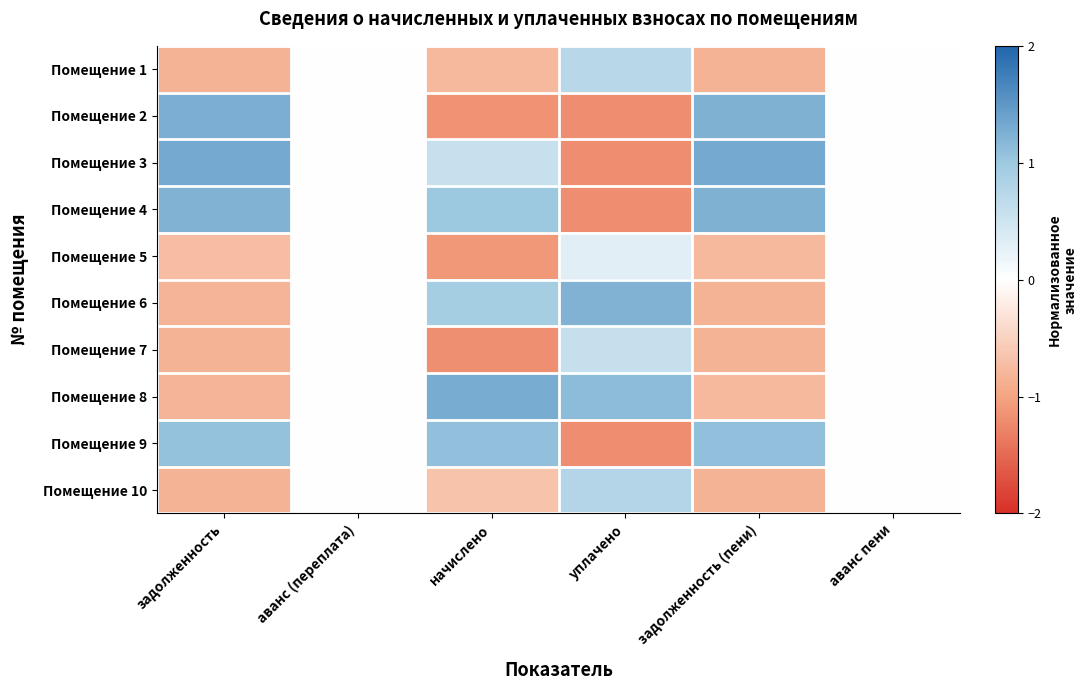

At how many categories does at least one series exceed 0?

4